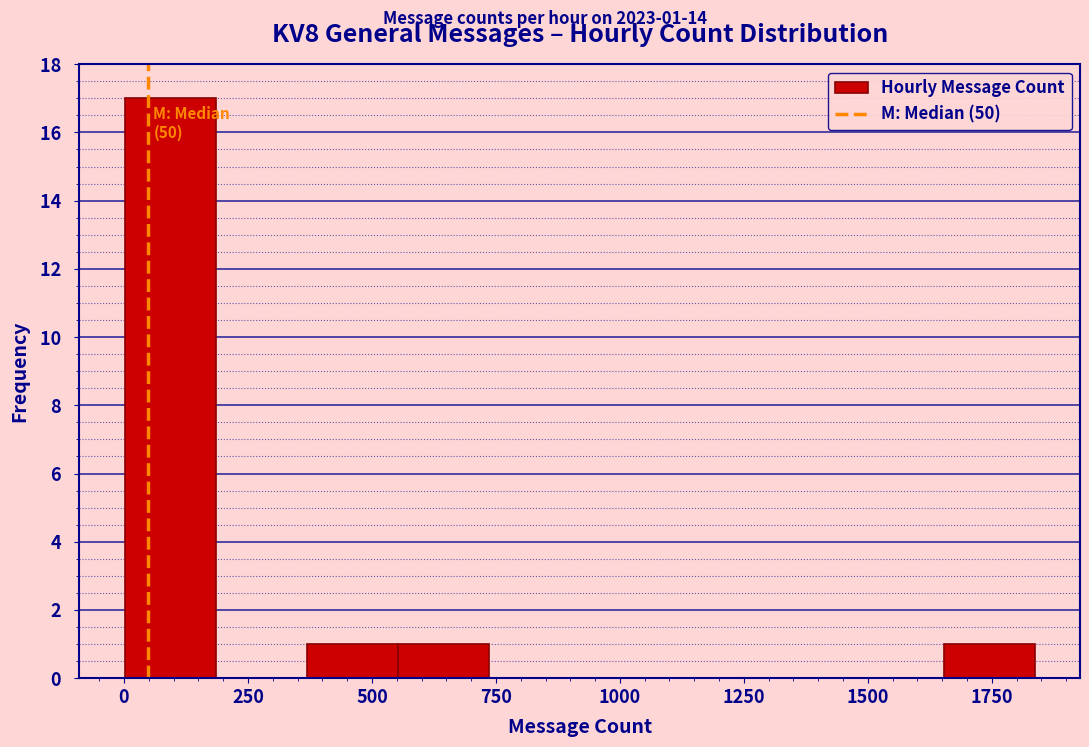

Around what value on the x-axis is the tallest bar? Give the approximate position of its centre, as read against the axis.

100